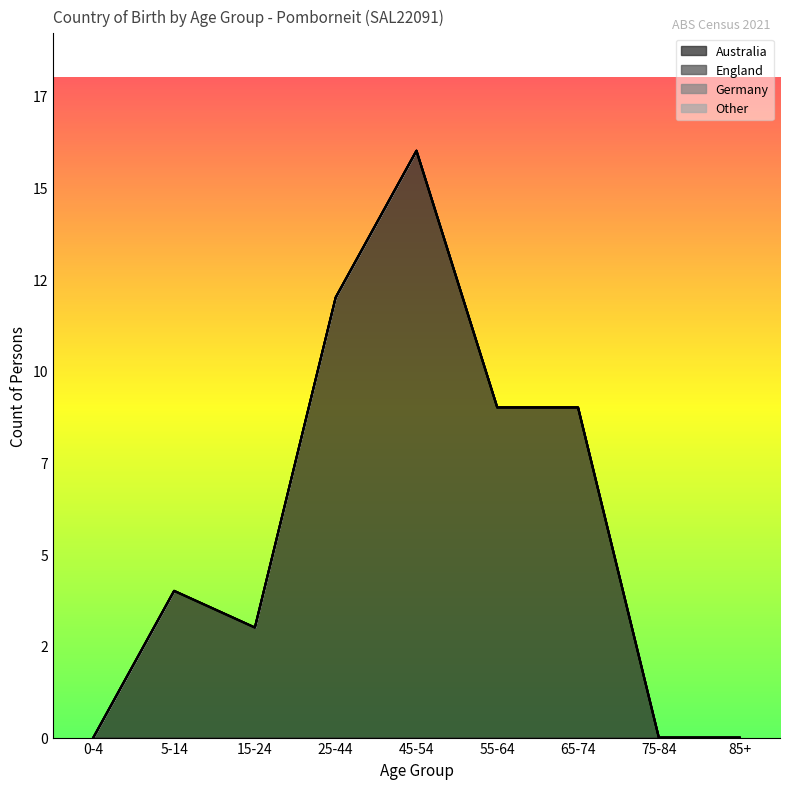

Reading left to right, what are all the values shown in this chart?

Australia: 0-4=0	5-14=4	15-24=3	25-44=12	45-54=16	55-64=9	65-74=9	75-84=0	85+=0
England: 0-4=0	5-14=0	15-24=0	25-44=0	45-54=0	55-64=0	65-74=0	75-84=0	85+=0
Germany: 0-4=0	5-14=0	15-24=0	25-44=0	45-54=0	55-64=0	65-74=0	75-84=0	85+=0
Other: 0-4=0	5-14=0	15-24=0	25-44=0	45-54=0	55-64=0	65-74=0	75-84=0	85+=0